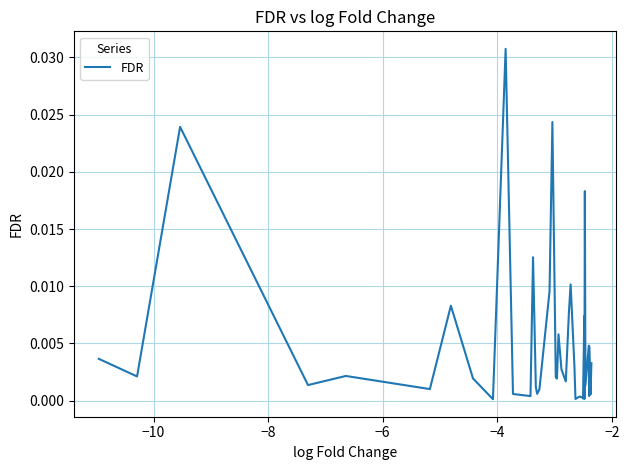

How many lines are shown in the chart?

1